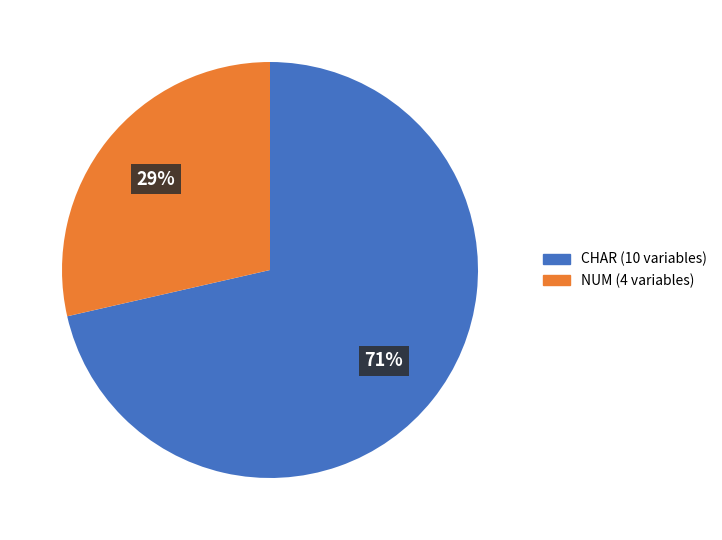

Is it true that NUM is 29% of the pie?

True